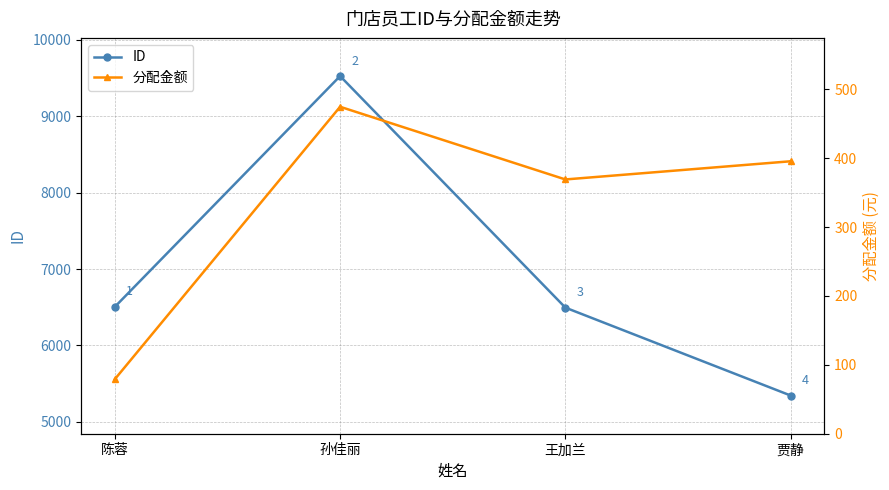

What is the sum of the 分配金额 values at 贾静 and 陈蓉?

474.6